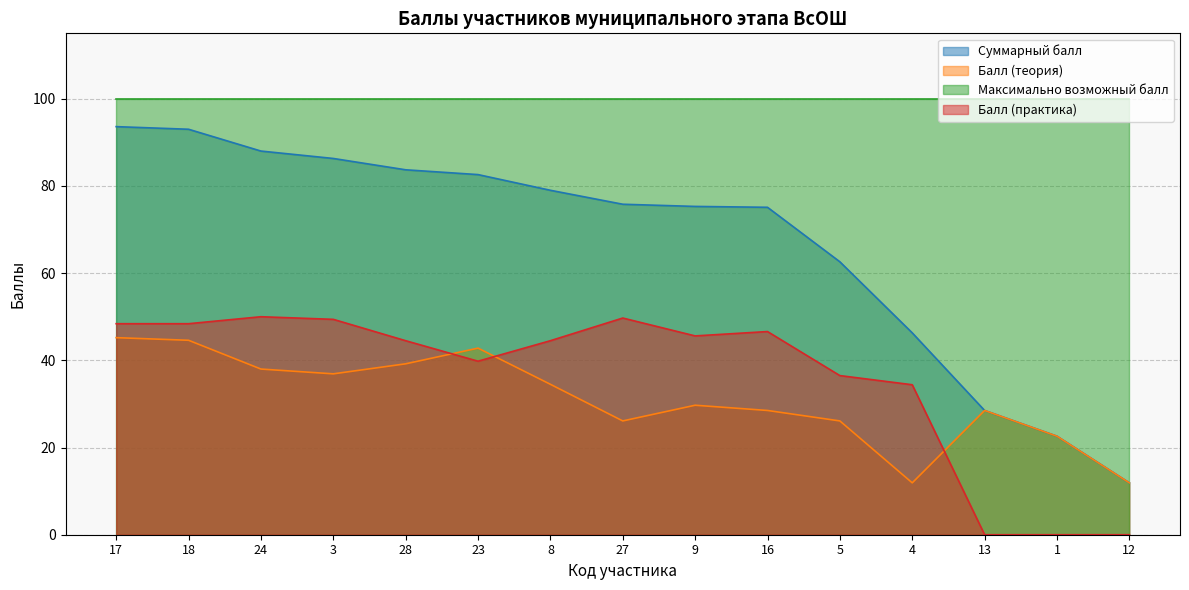

What is the average value of the Суммарный балл series?

67.0